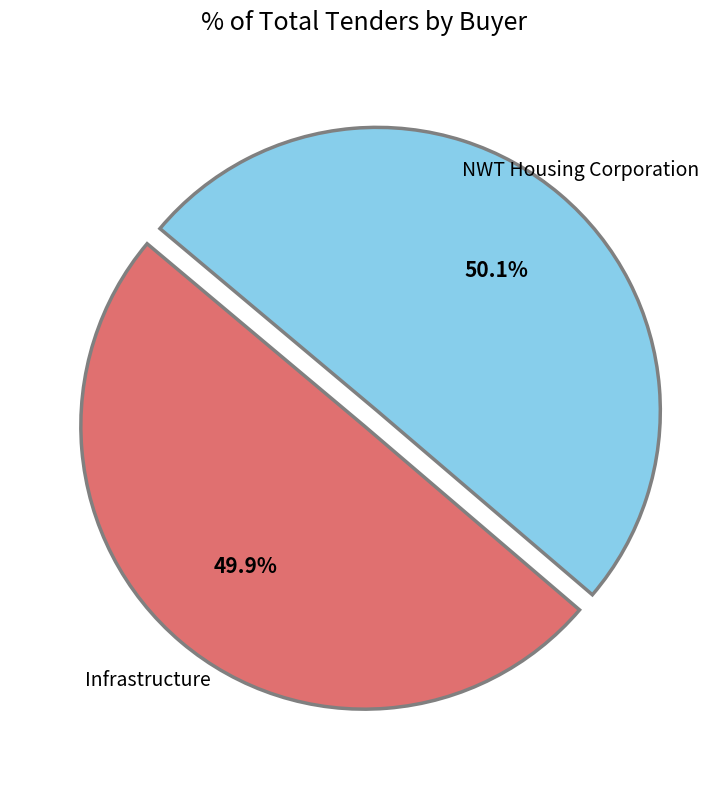

Is there any slice that represents more than half of the pie?

Yes